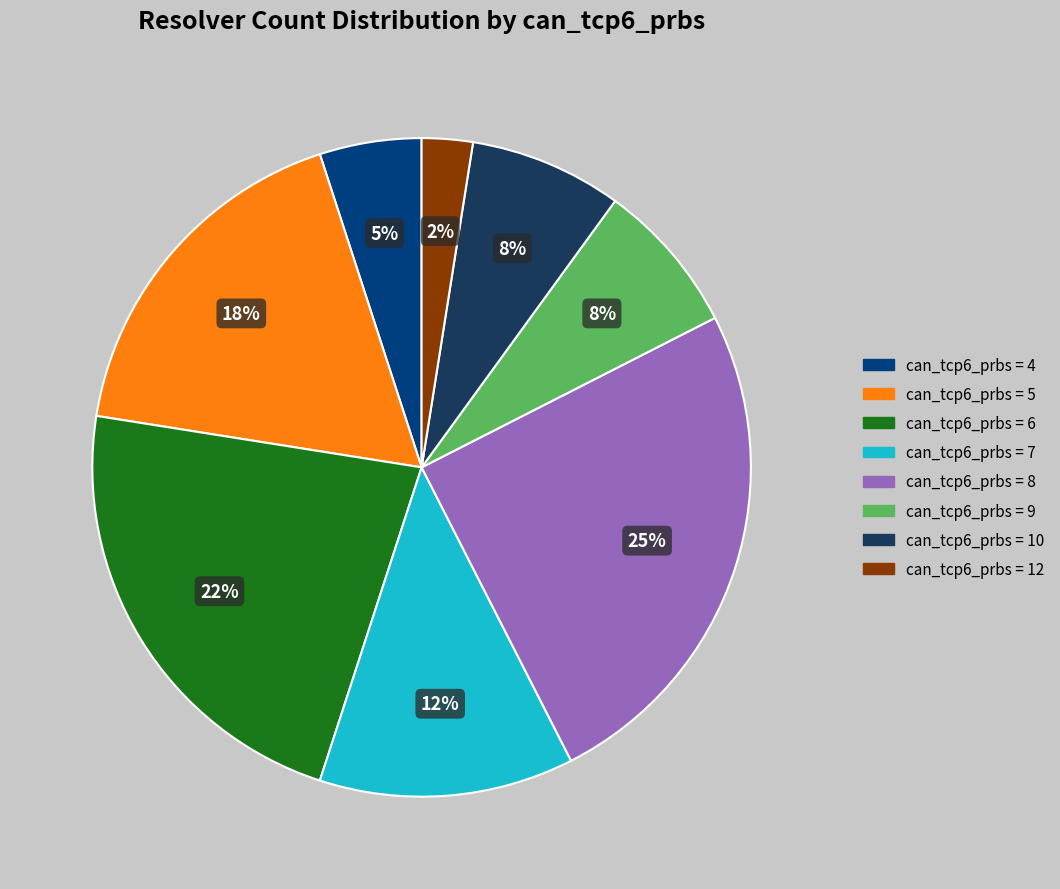

Is there a majority slice in this chart?

No